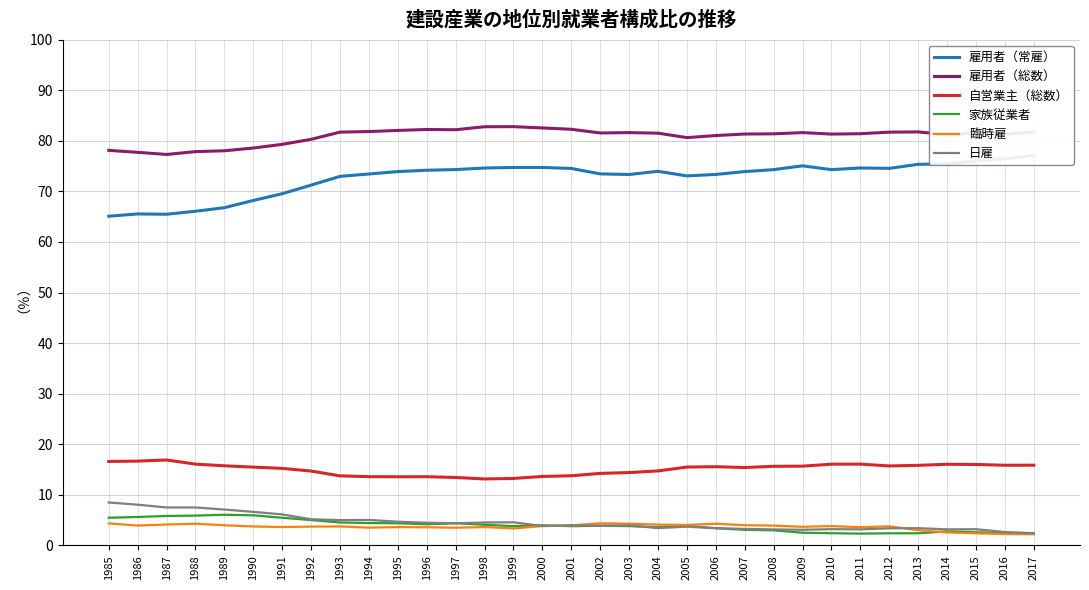

How many lines are shown in the chart?

6